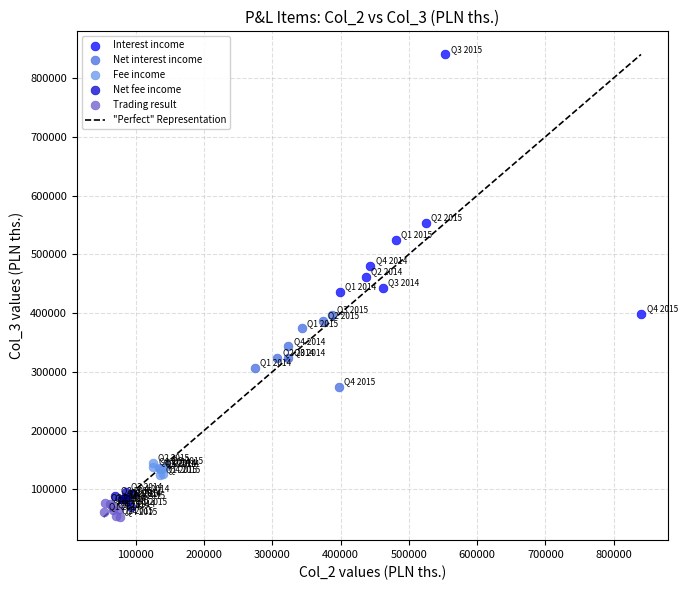

Which series contains the highest Y value?

Interest income